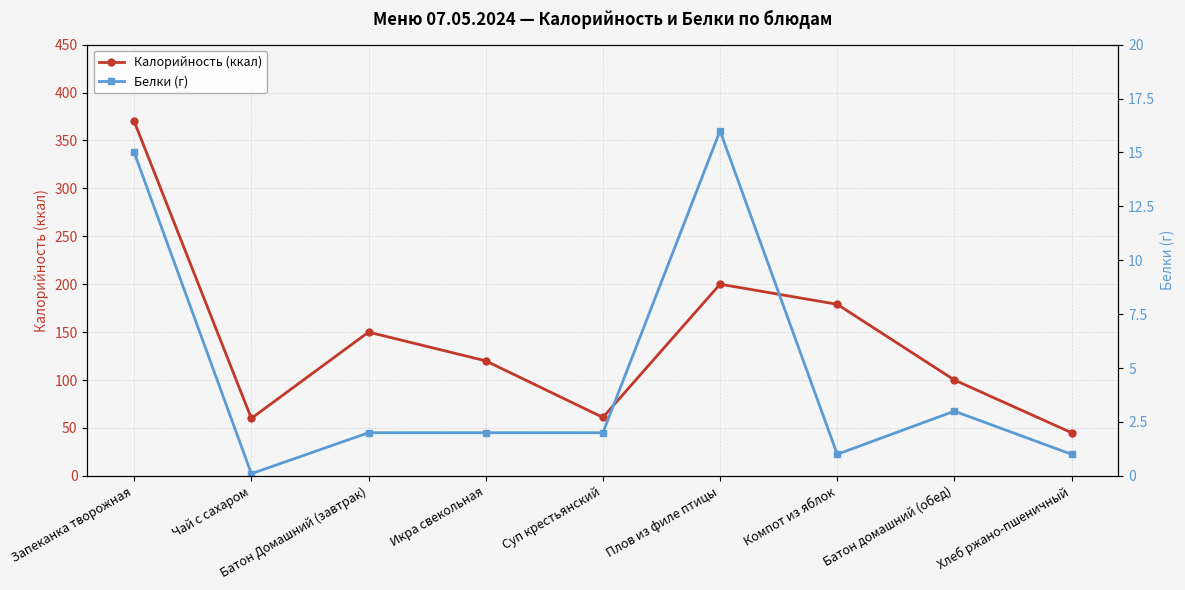

Between Чай с сахаром and Суп крестьянский, which is larger?

Суп крестьянский